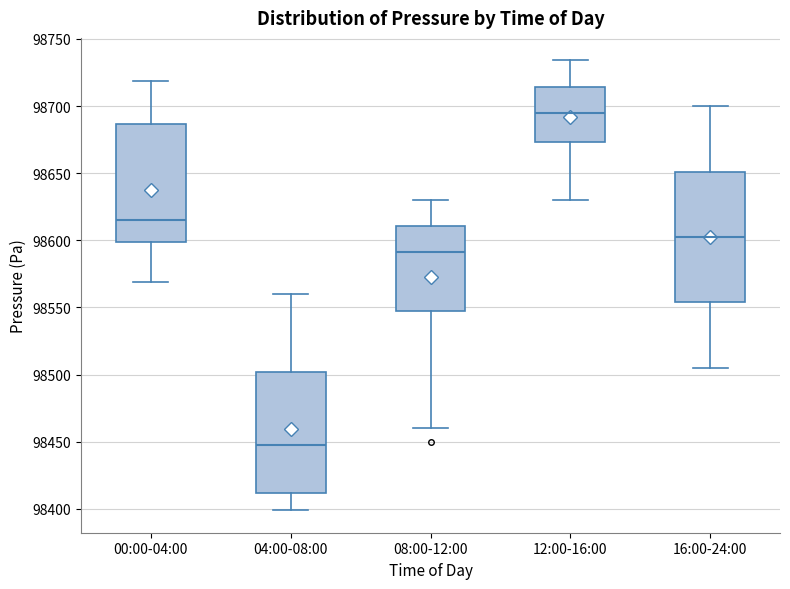

Where does the median line of the box for 16:00-24:00 sit on the y-axis? The values are not printed on the chart, so give them approximately, as read against the axis.

98605